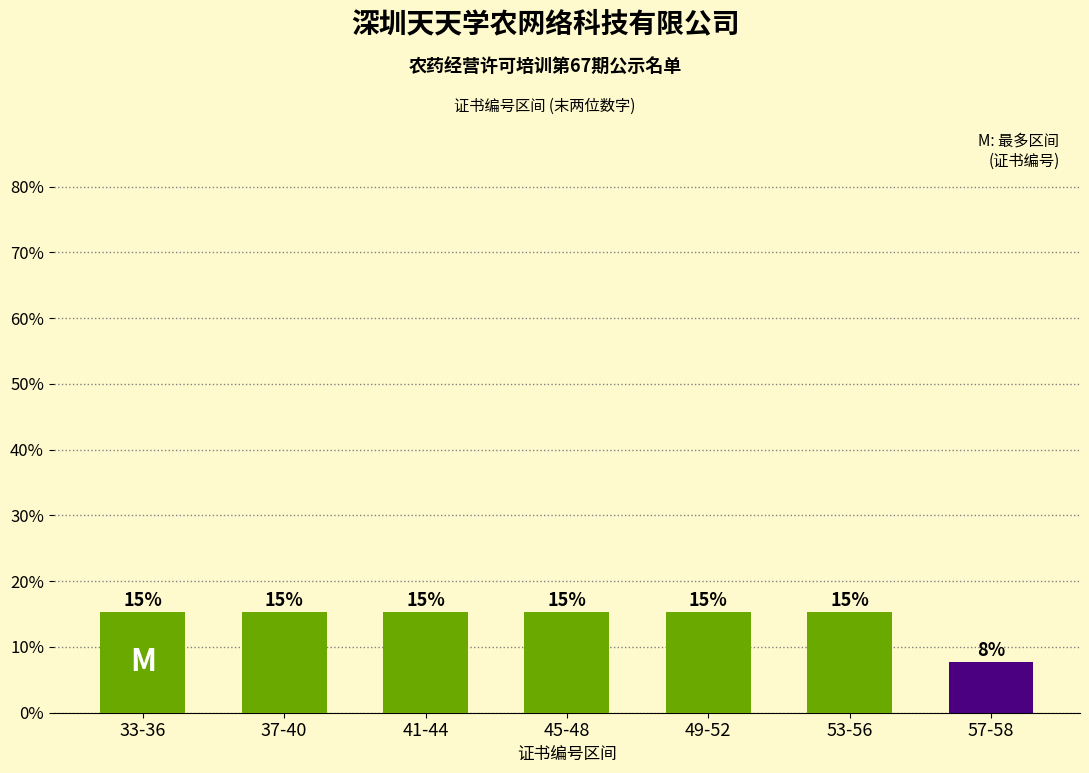

How many bars are there in total?

7